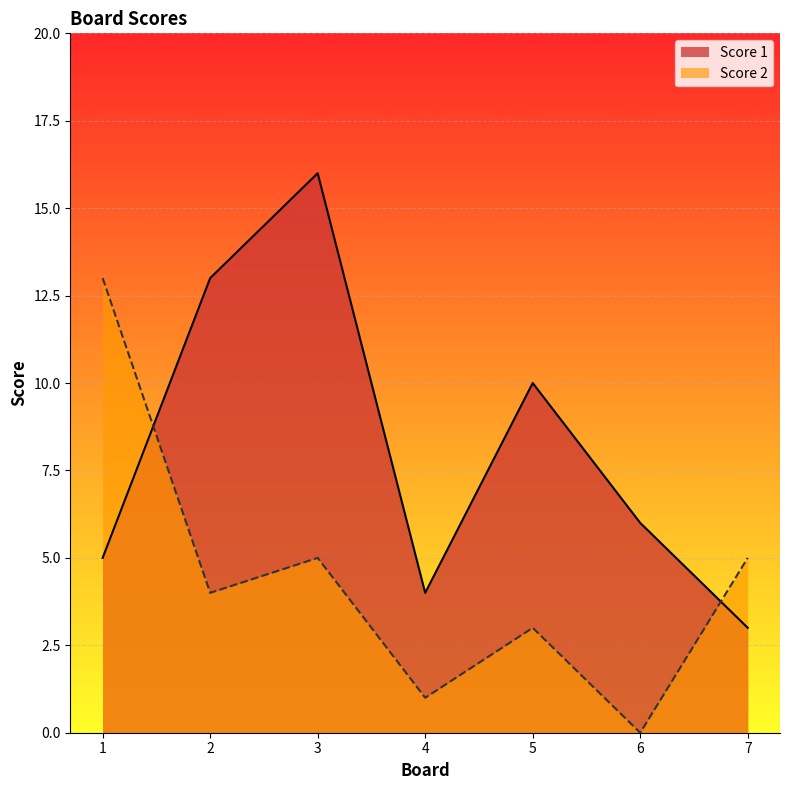

Rank the series by their maximum value, from lowest to highest.

Score 2, Score 1